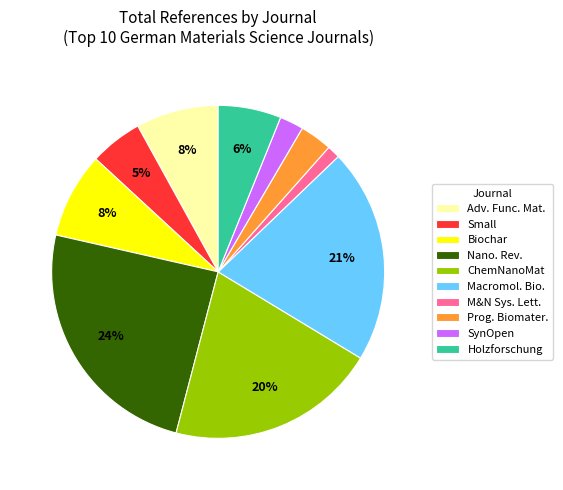

Which category has the biggest portion of the pie?

Nano. Rev.